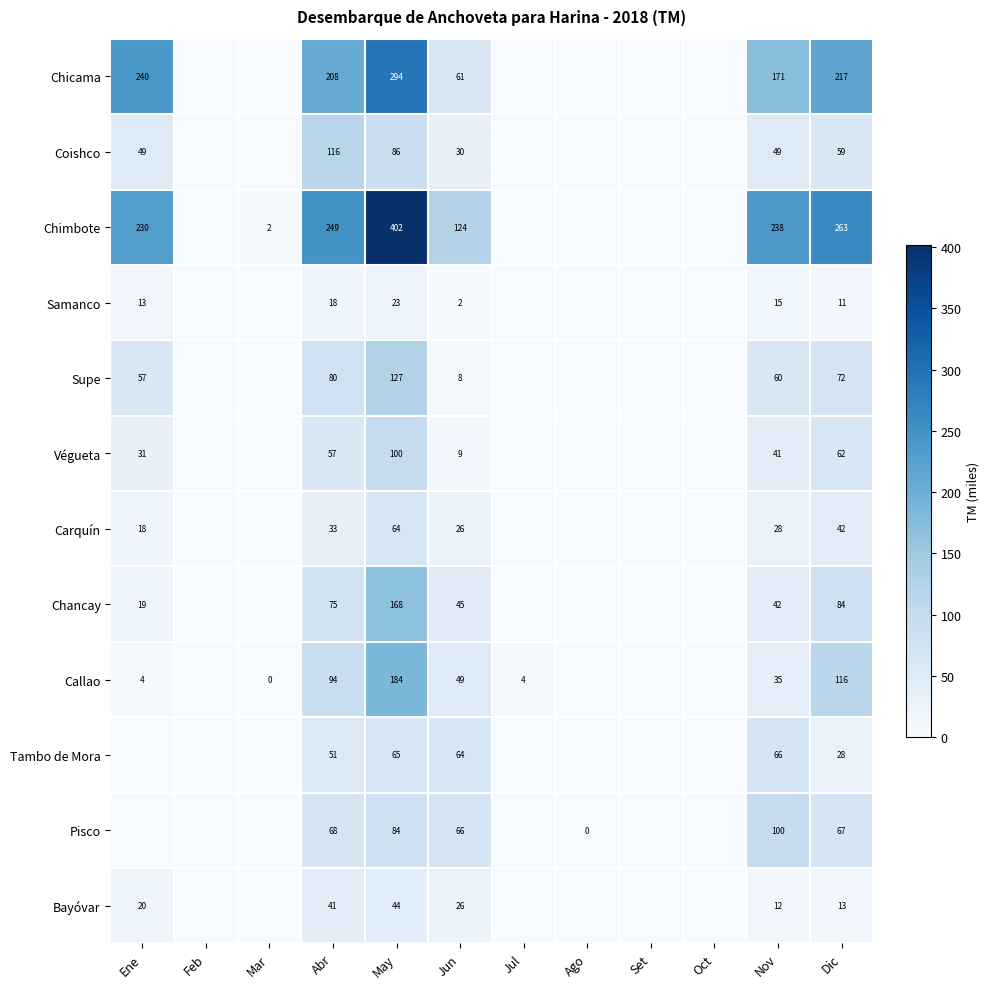

What is the spread (max minus min) of values at Nov?

226